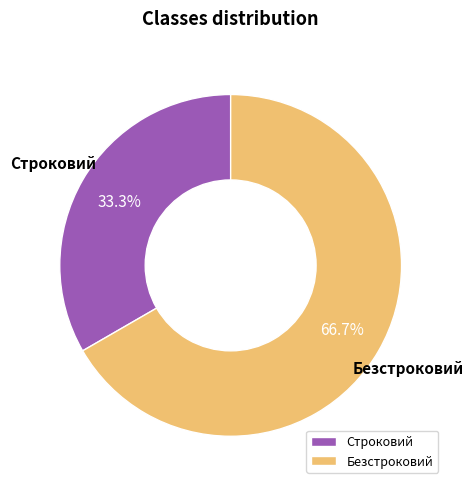

What percentage is the Строковий slice, to the nearest percent?

33%